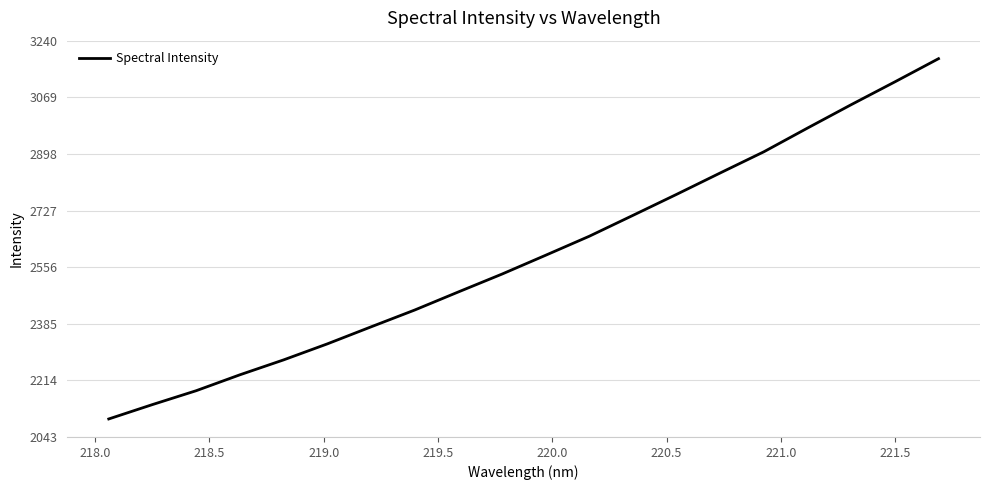

What is the minimum value shown in the chart?

2097.4